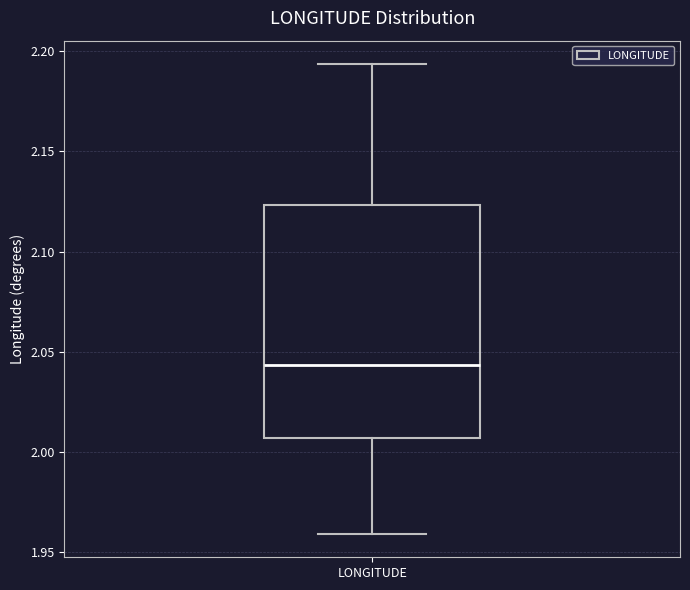

Where is the lower edge of the box for LONGITUDE on the y-axis? The values are not printed on the chart, so give them approximately, as read against the axis.

2.005